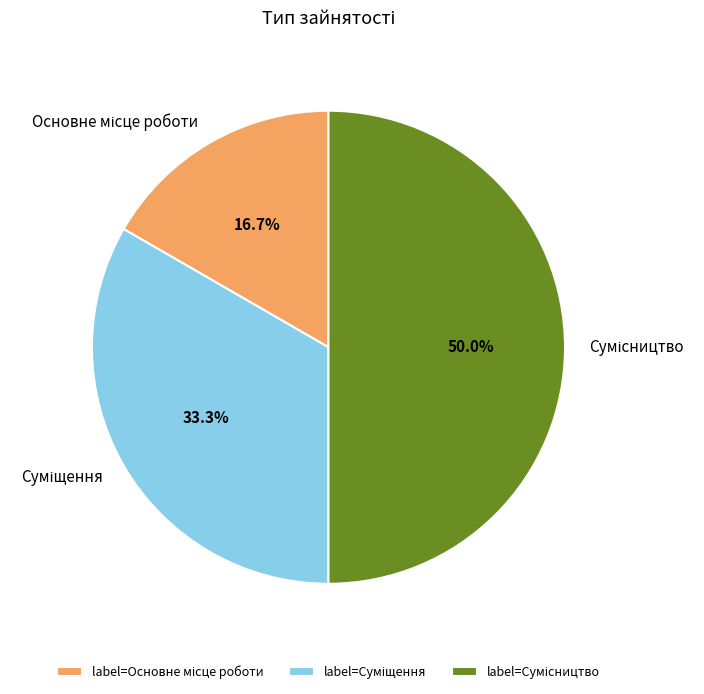

The Суміщення slice represents 33% of the pie. True or false?

True